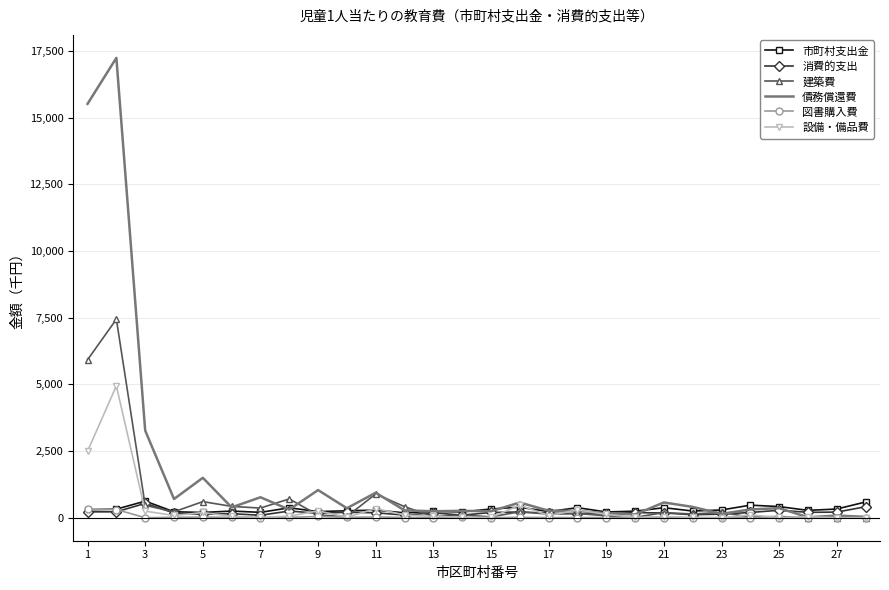

Which series has the largest total across all categories?

債務償還費